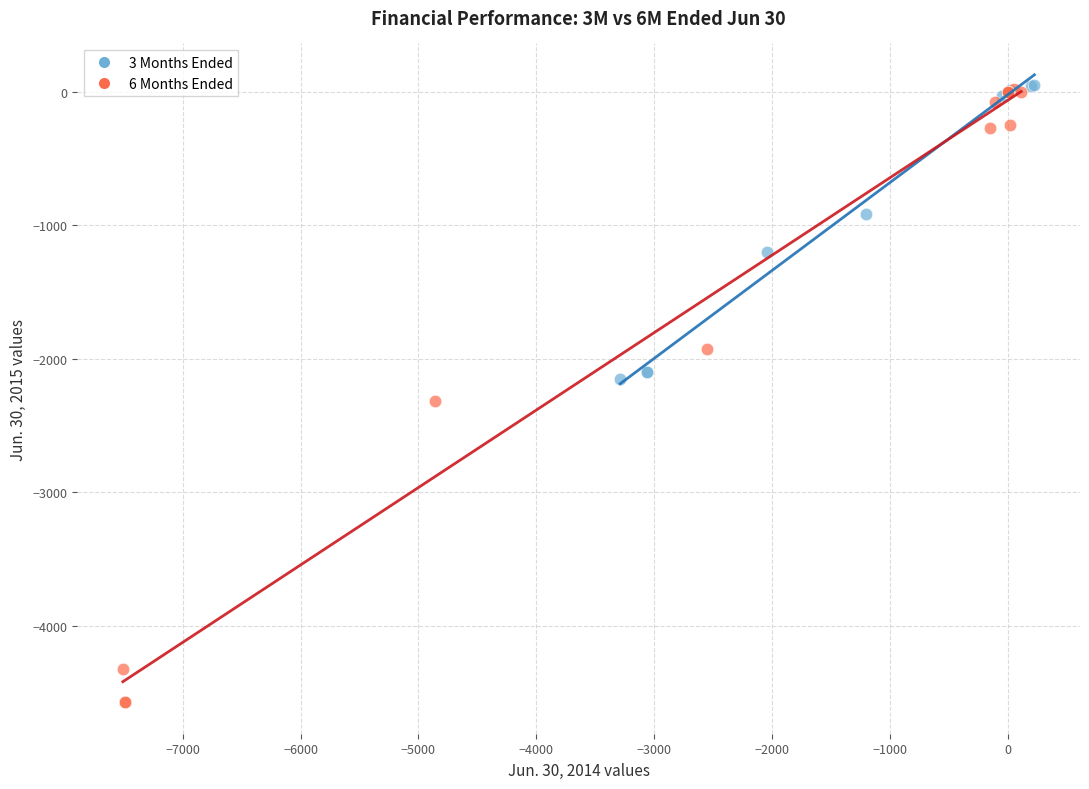

Which series contains the lowest Y value?

6 Months Ended